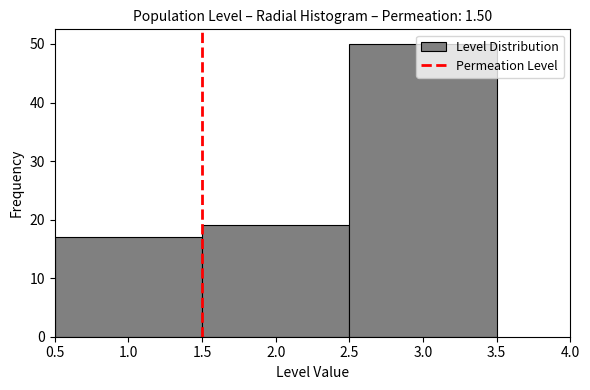

How tall is the bar that spans 1.5 to 2.5 on the x-axis? The values are not printed on the chart, so give them approximately, as read against the axis.

19